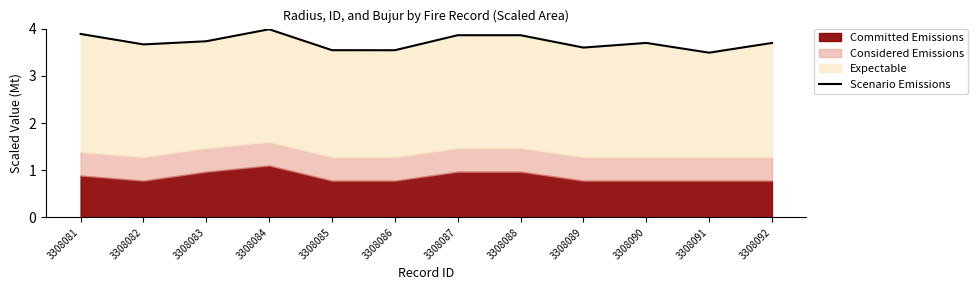

What is the value of the 10th point from the left?

3.7